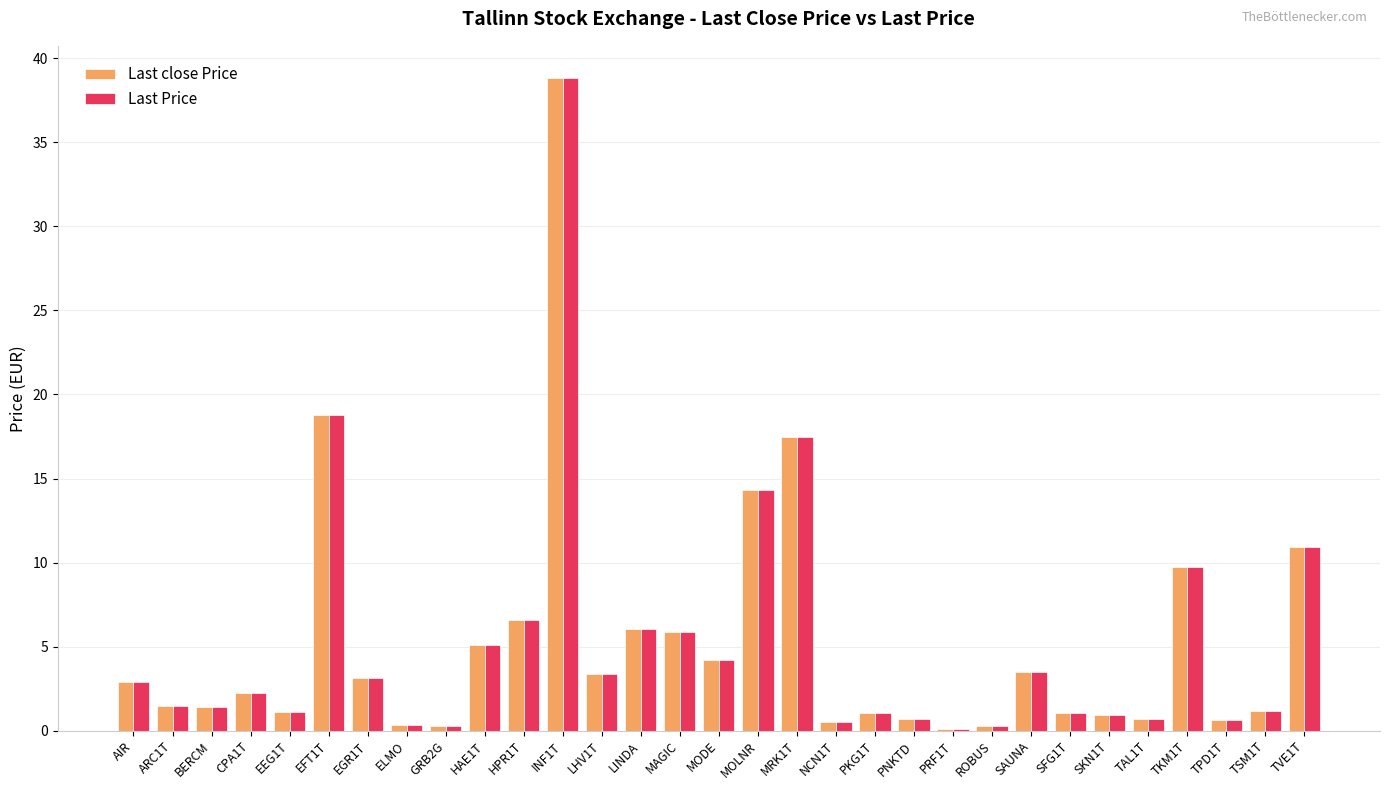

Count the number of categories in the chart.

31